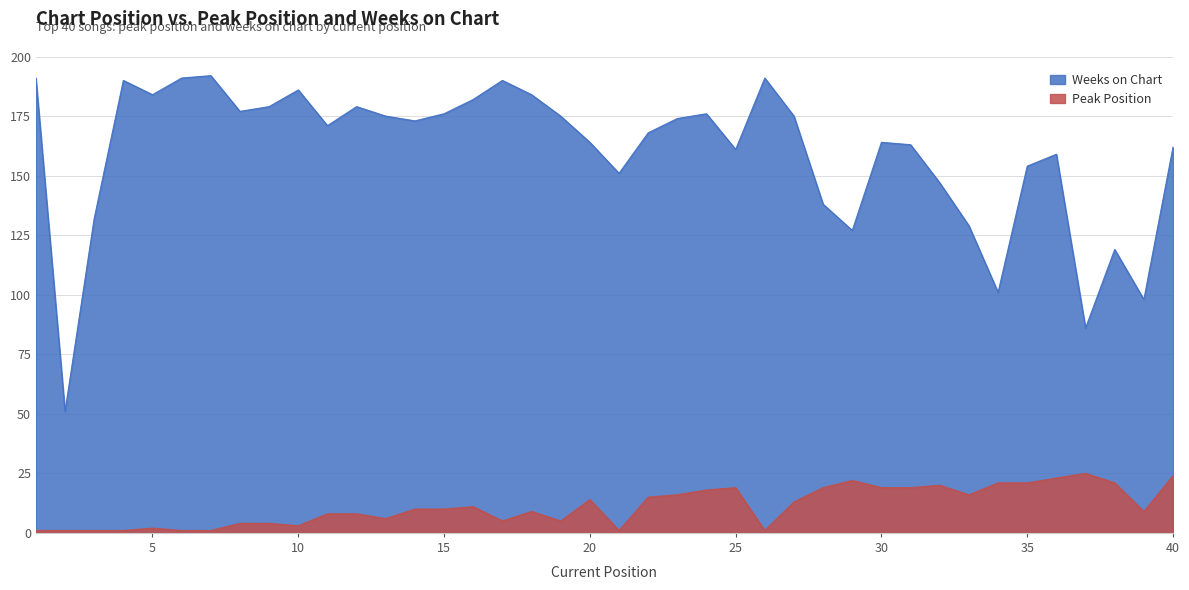

Which series has the widest spread of values?

Weeks on Chart